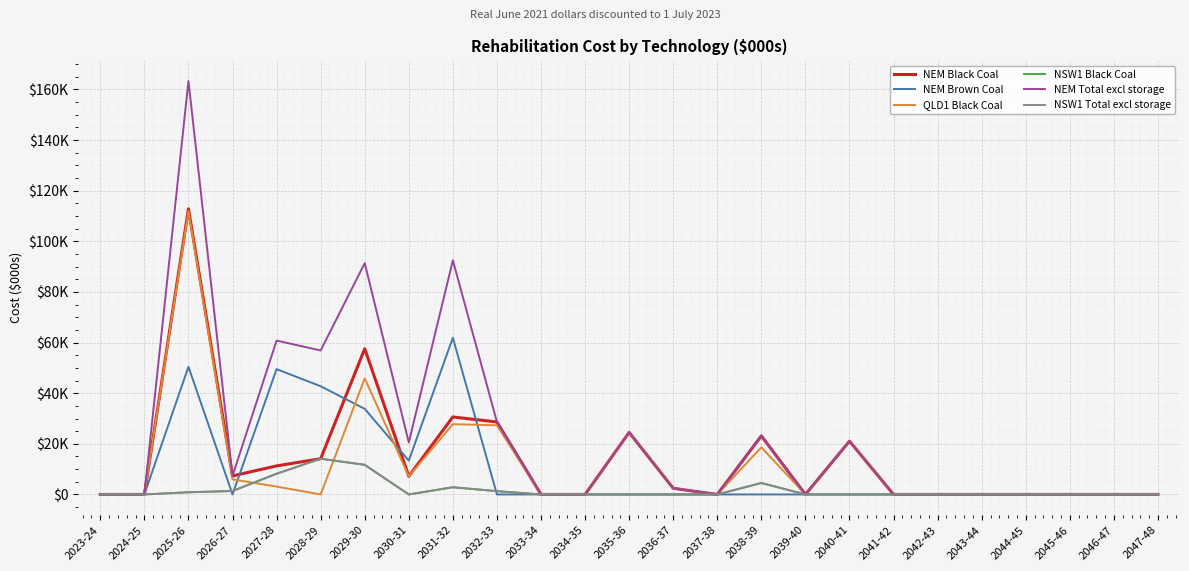

Does the chart display data point markers on the line(s)?

No